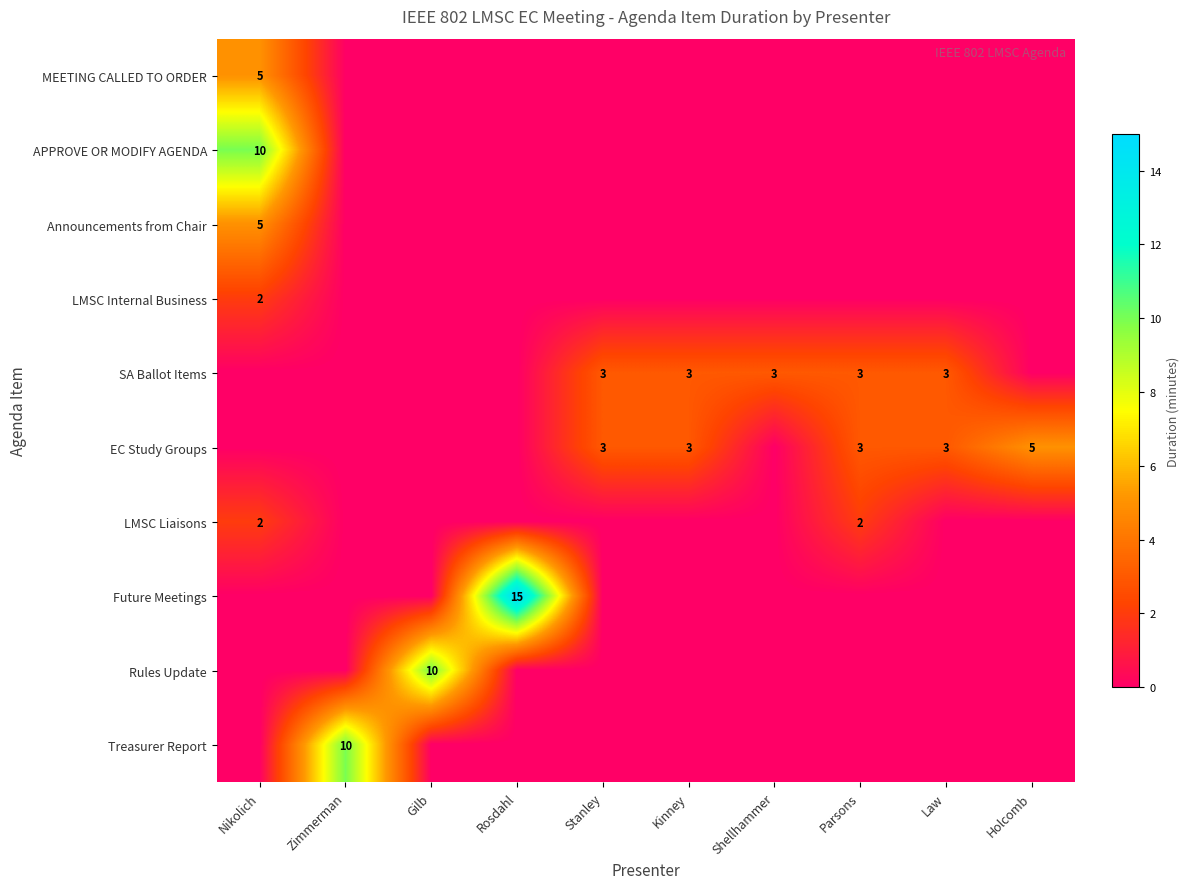

The value of EC Study Groups at Stanley is 1. True or false?

False